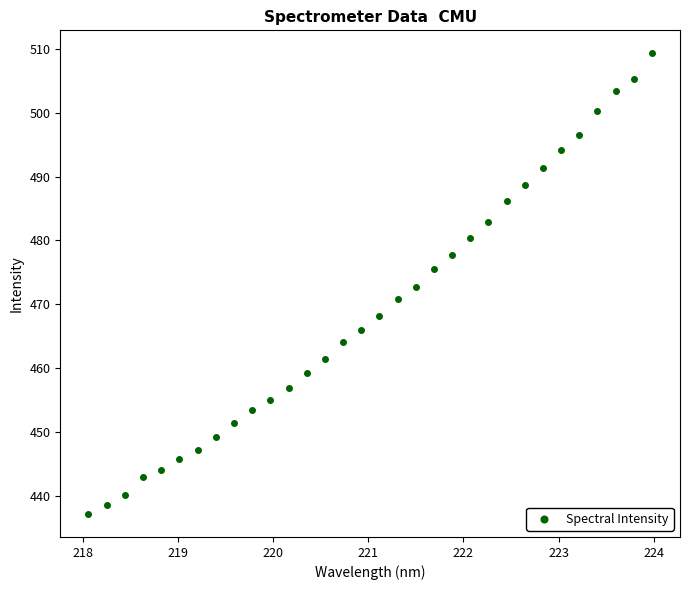

What is the range of X values (max minus min)?

5.9